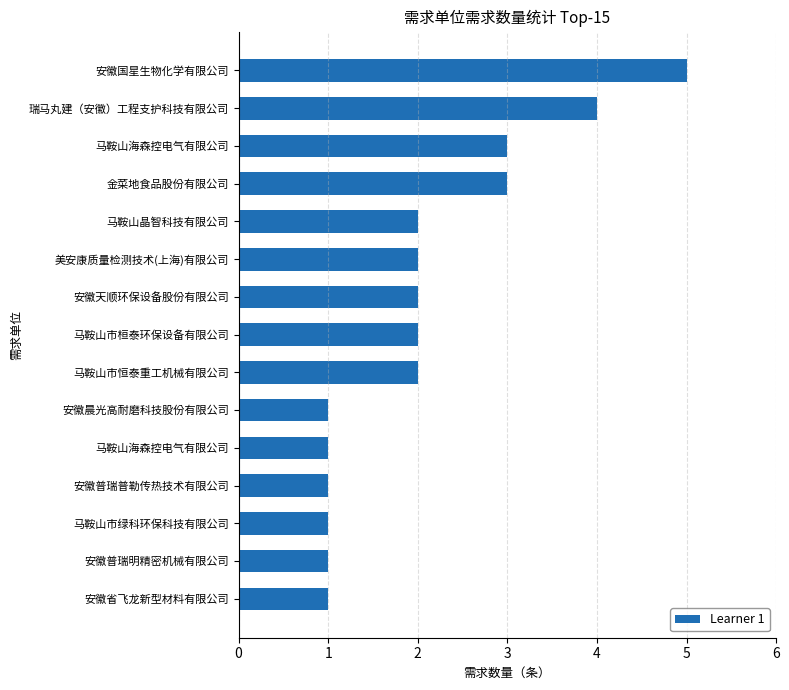

How many values are below 2?

6